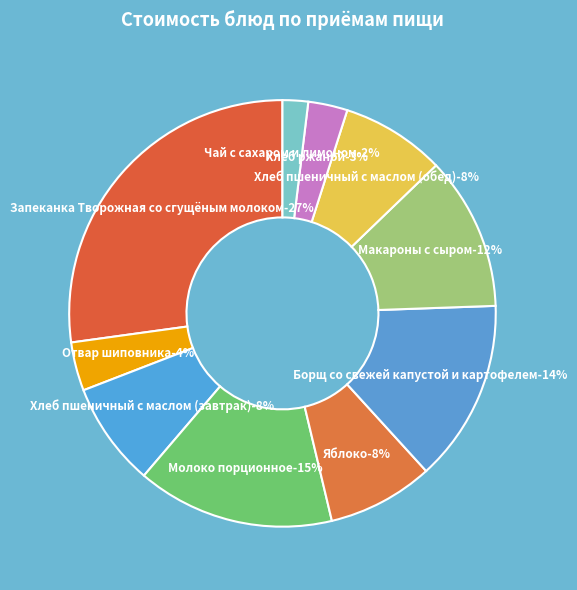

Combined, what portion of the pie is Яблоко and Хлеб пшеничный с маслом (завтрак)?

15.9%